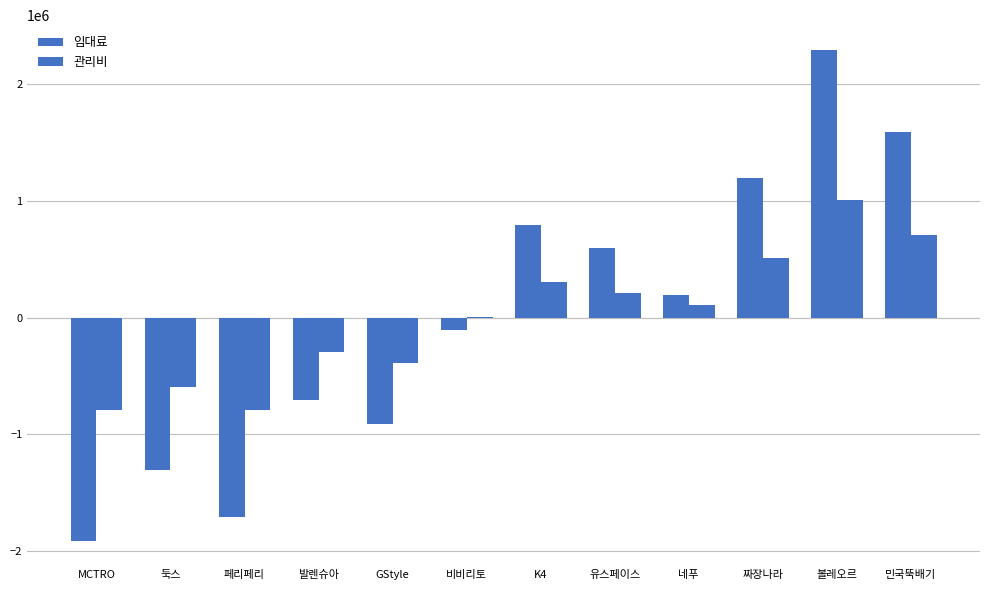

Which category has the lowest value in the 관리비 series?

MCTRO